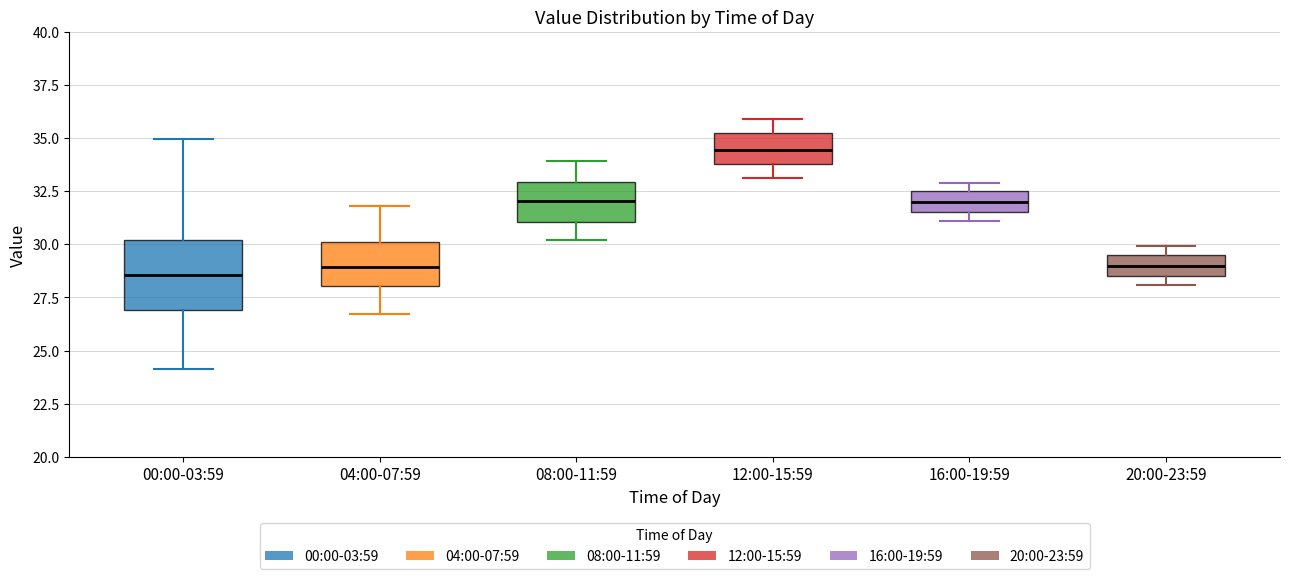

Where is the upper edge of the box for 12:00-15:59 on the y-axis? The values are not printed on the chart, so give them approximately, as read against the axis.

35.0